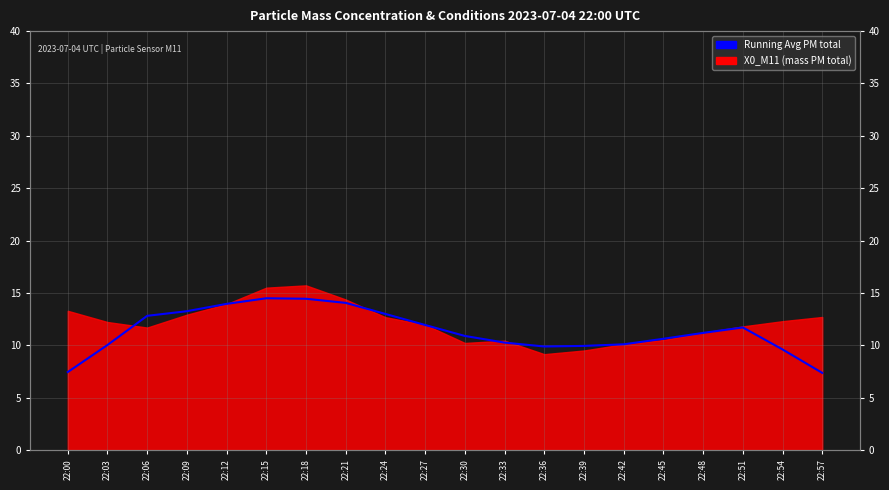

What is the sum of the values at 22:03 and 22:27?

22.0